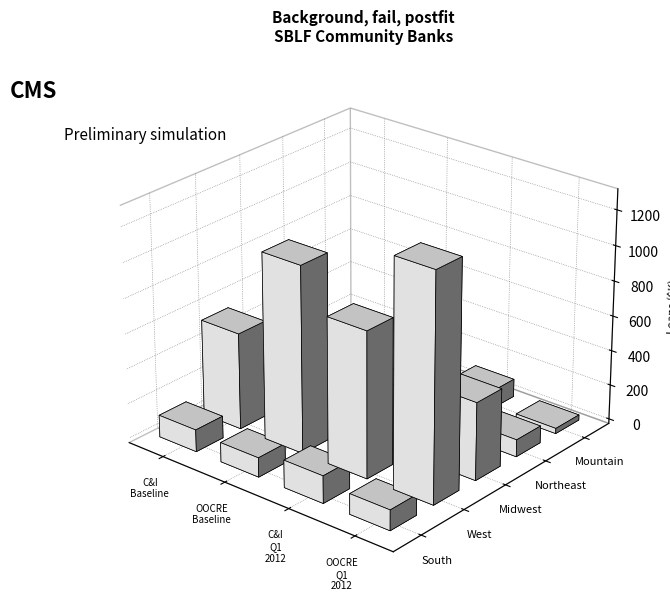

Which series has the widest spread of values?

OOCRE Q1 2012